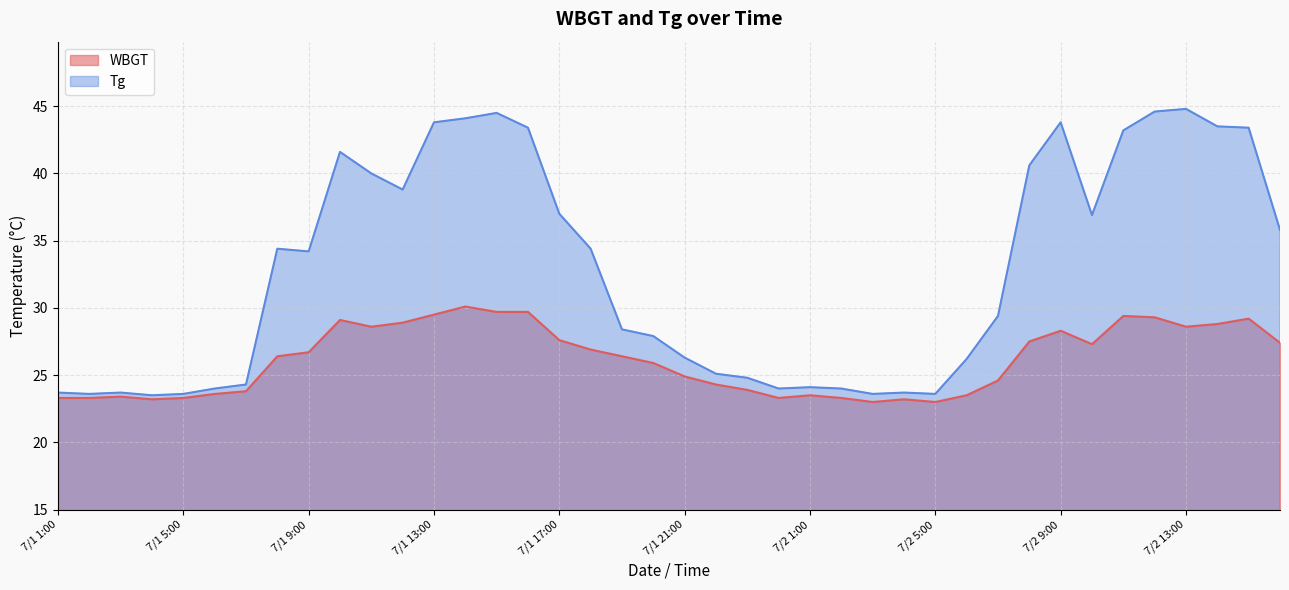

What is the value of the WBGT point at the 6th from the left?

23.6